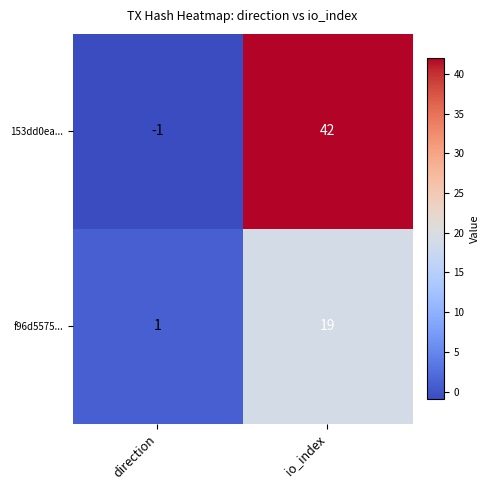

Is the value of 153dd0ea... at io_index greater than the value of f96d5575... at direction?

Yes